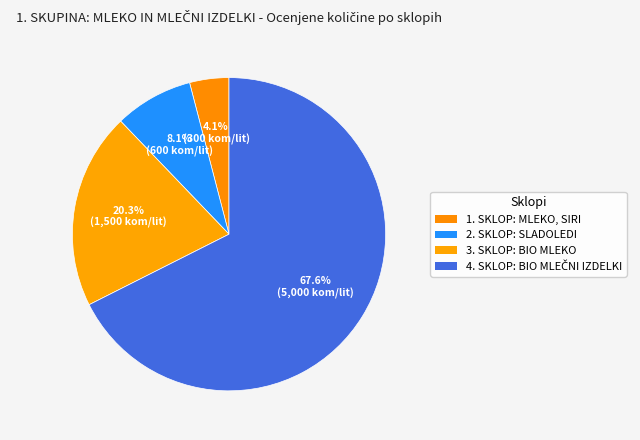

Which slice is the largest?

4. SKLOP: BIO MLEČNI IZDELKI